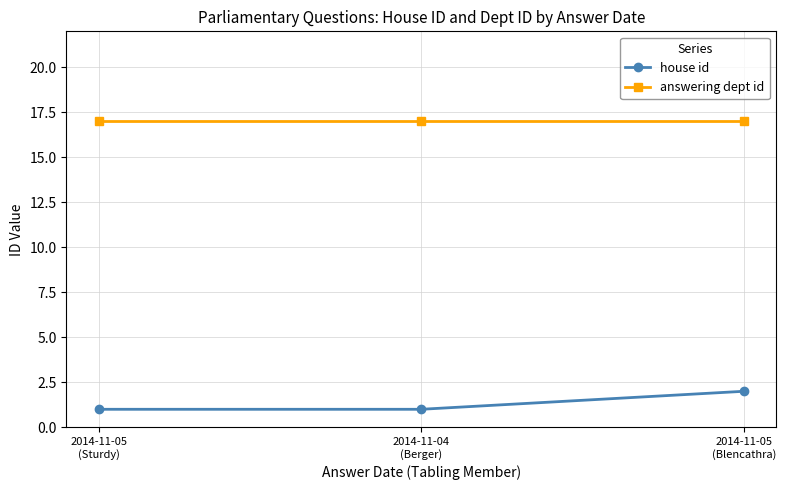

What are all the series names shown in the legend?

house id, answering dept id